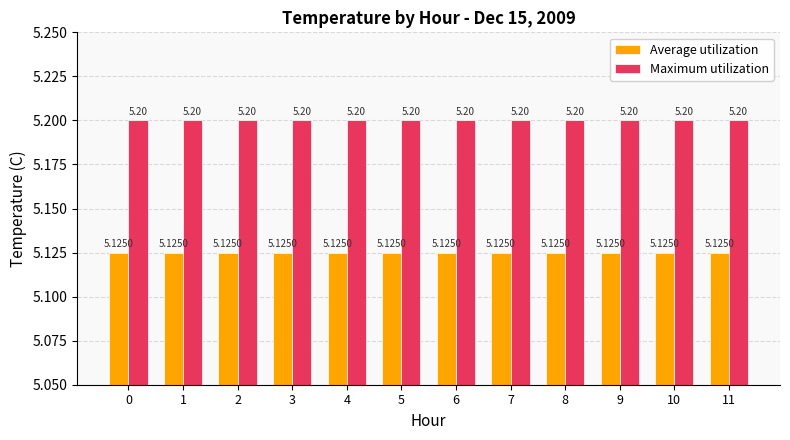

How many groups of bars are there?

12